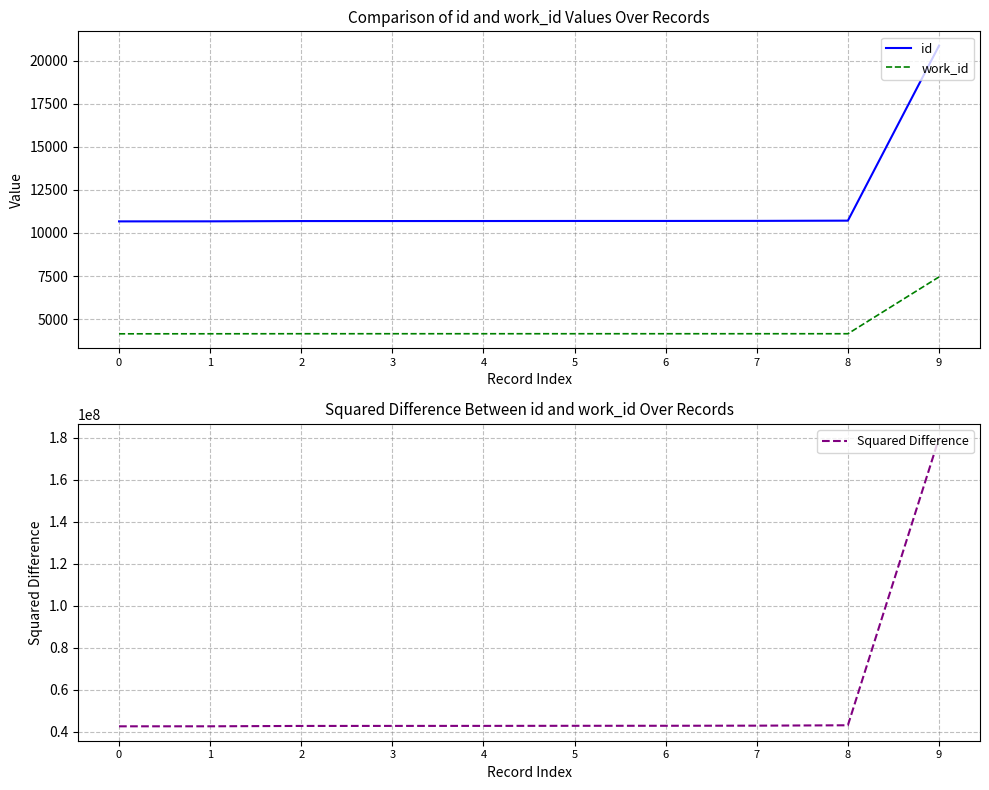

What value does the Squared Difference series have at 8, to the nearest 50?

43020500